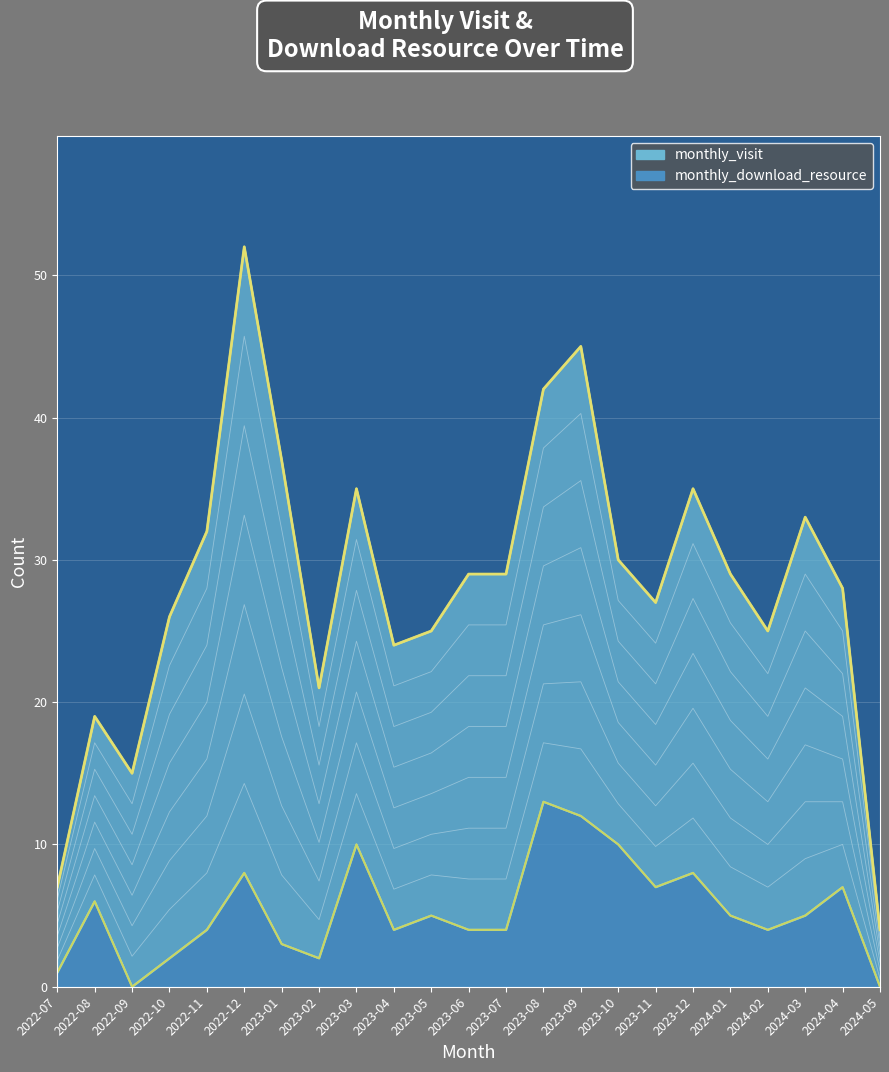

Reading left to right, list all the values displayed in this chart.

1	6	0	2	4	8	3	2	10	4	5	4	4	13	12	10	7	8	5	4	5	7	0